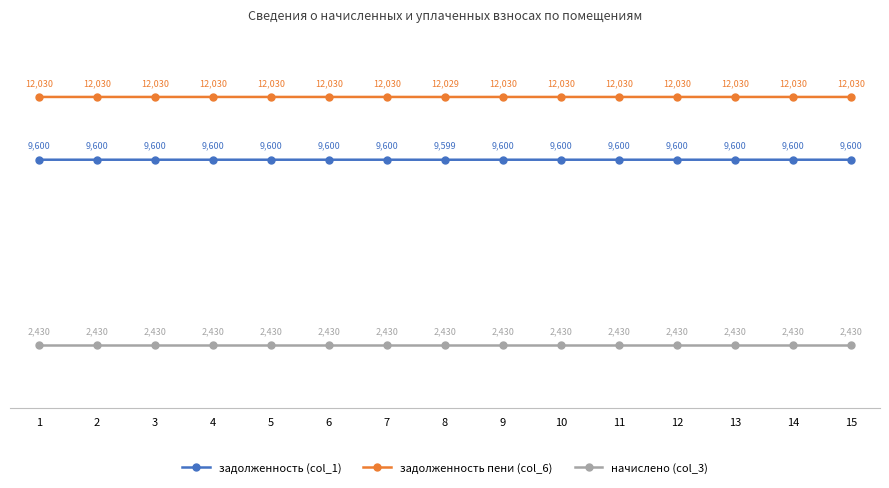

How many values in the задолженность (col_1) series are below 9600?

1